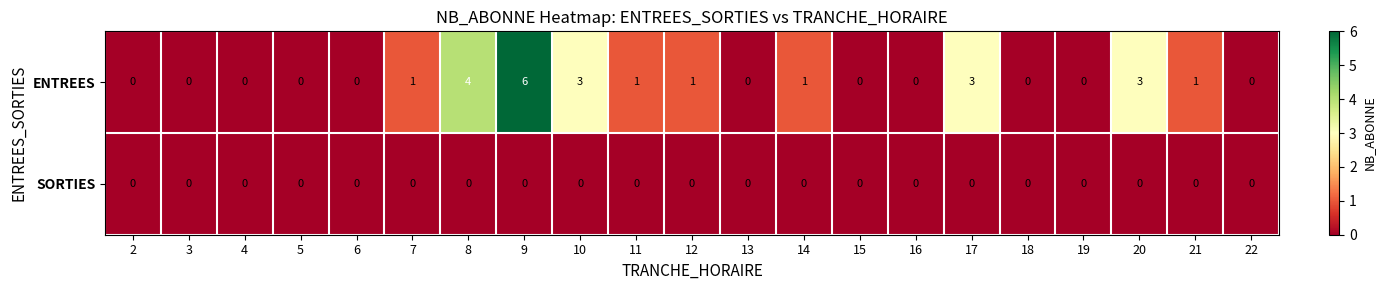

List the series in order of their peak value, highest first.

ENTREES, SORTIES